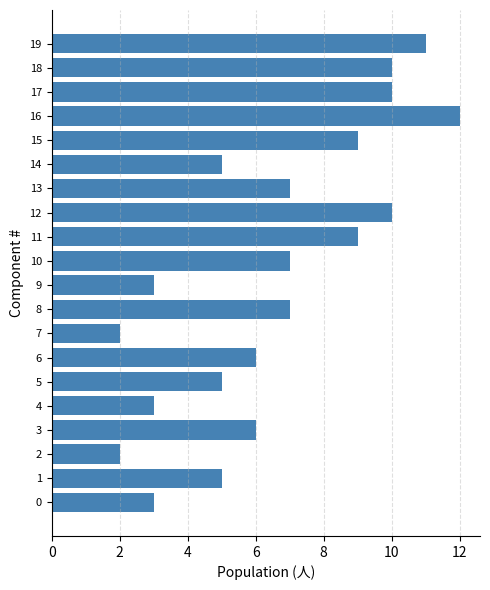

How many categories are shown in the chart?

20